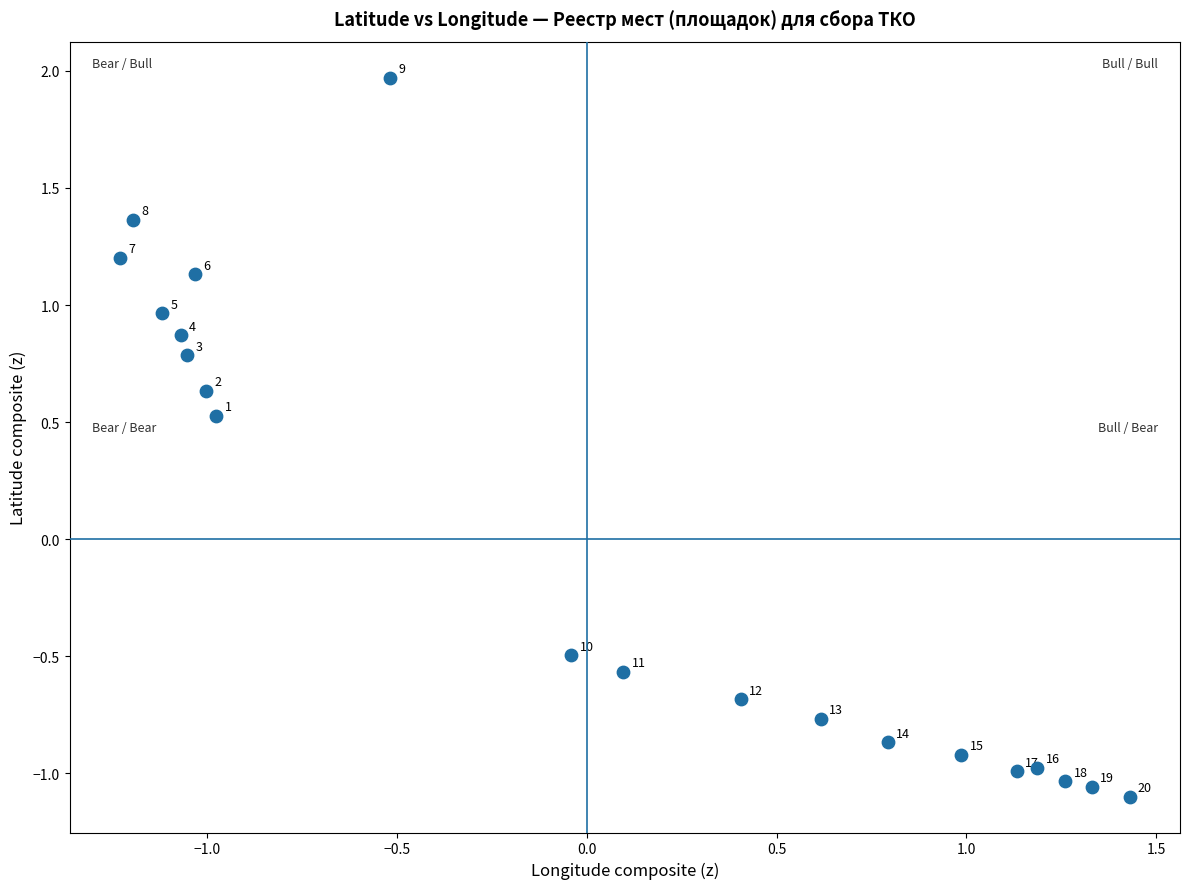

What is the range of X values (max minus min)?

2.7